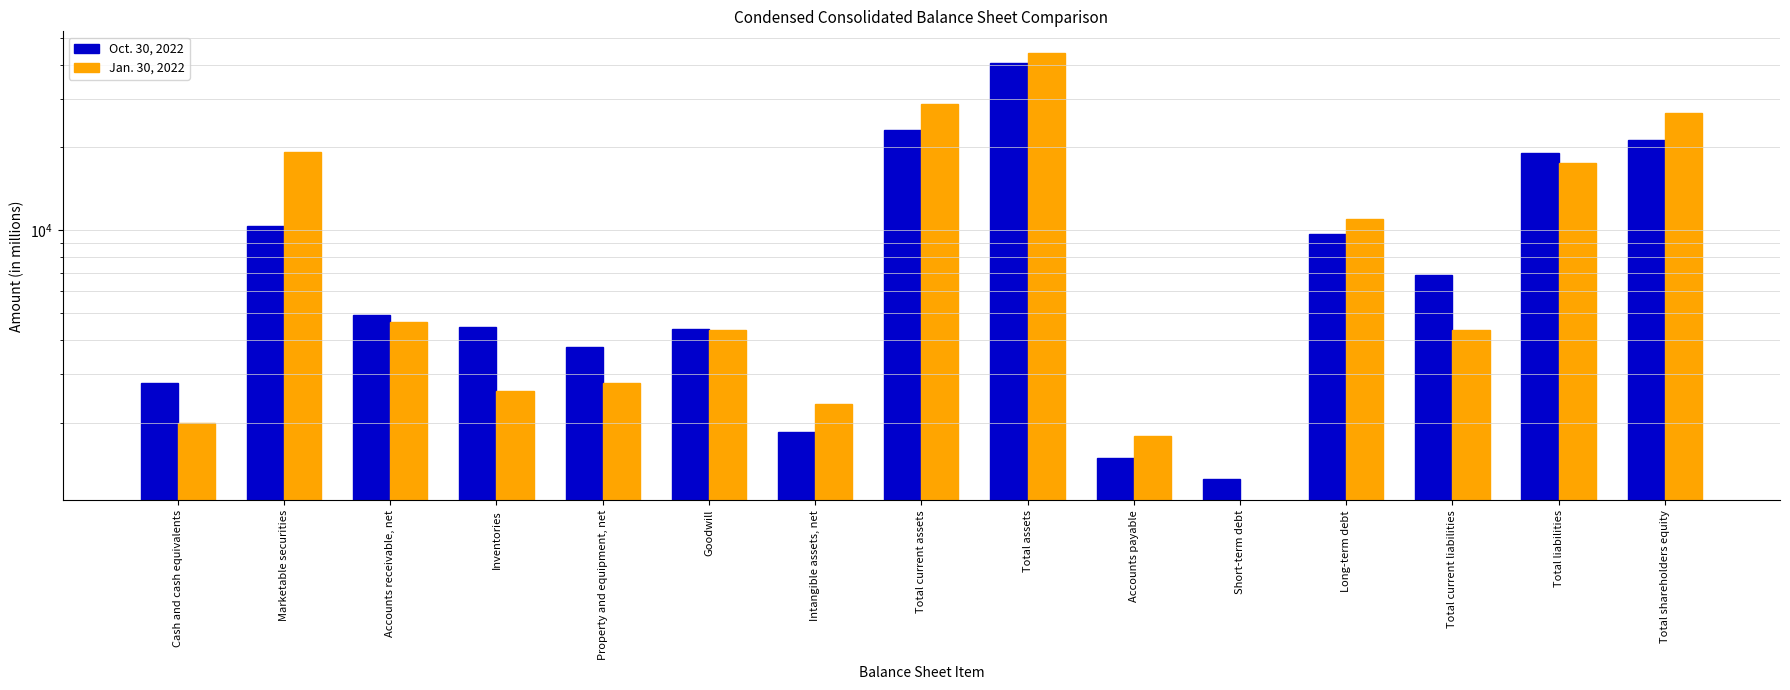

The value of Oct. 30, 2022 at Total current assets is 31051. True or false?

False